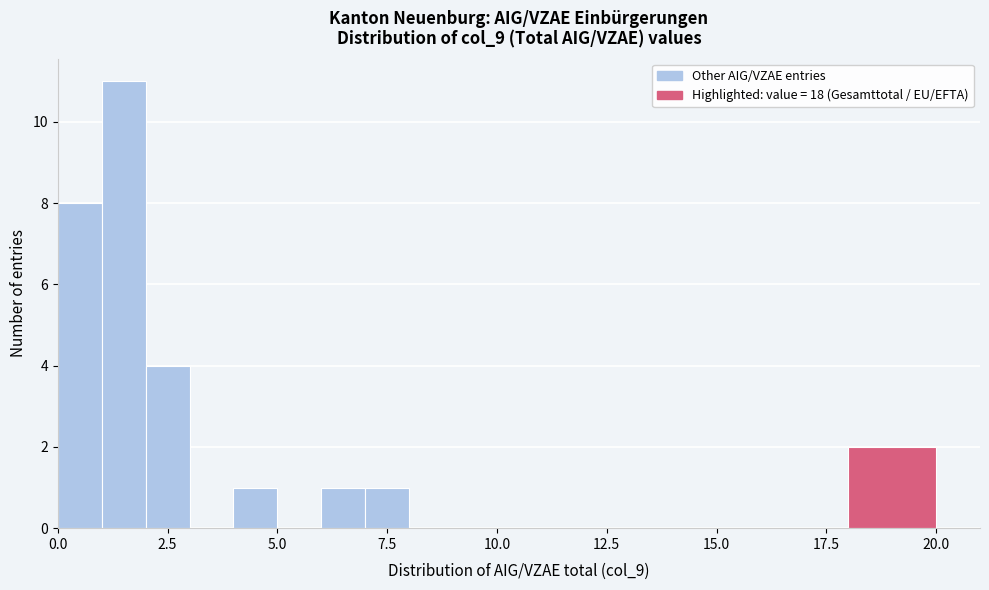

Read against the x-axis, roughly where is the centre of the tallest bar?

1.5